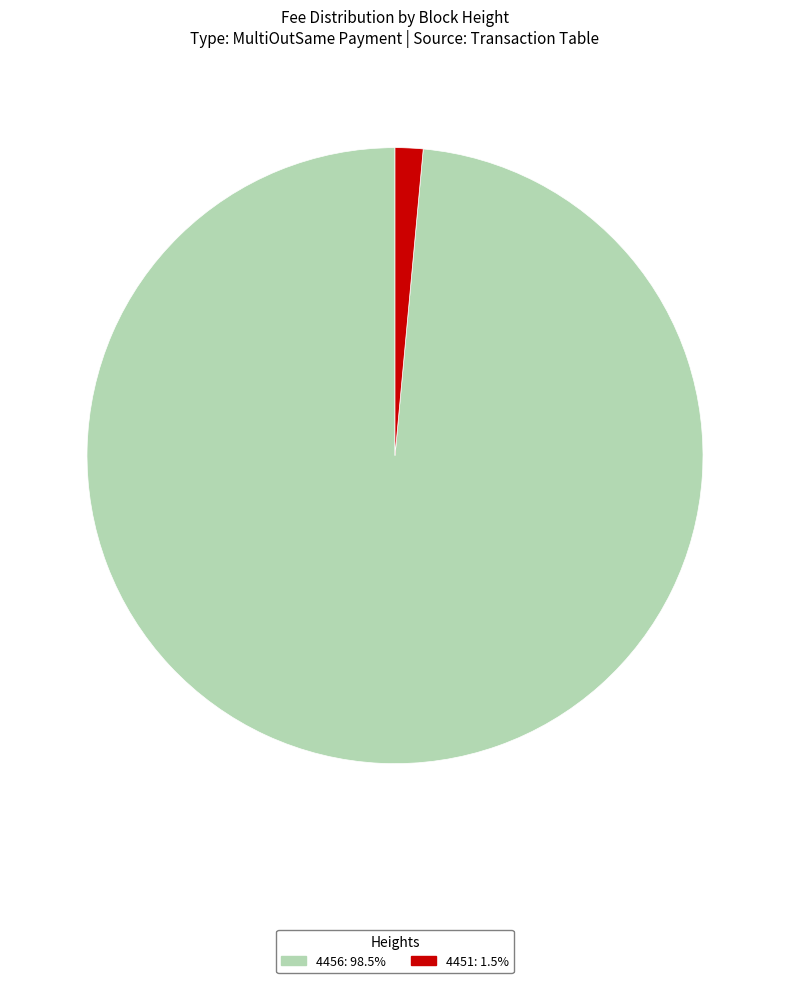

True or false: 4451 accounts for 1% of the total.

True